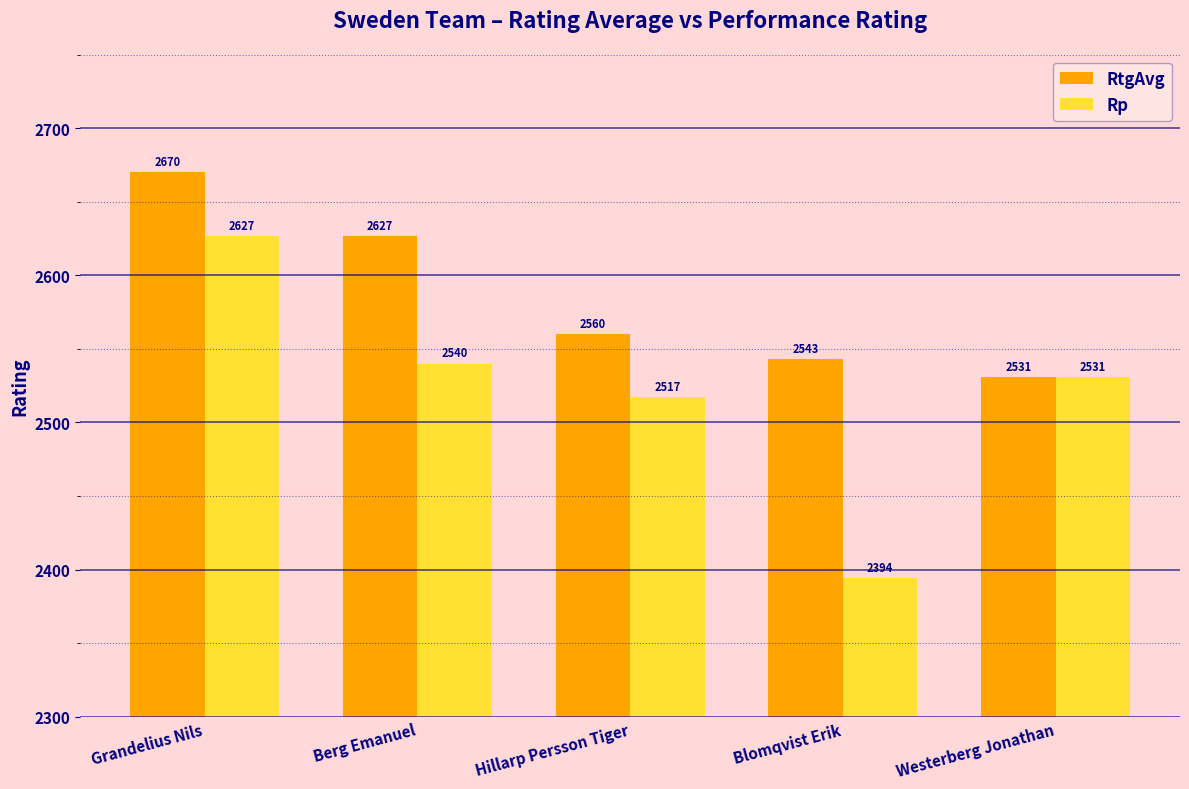

Which series has the largest total across all categories?

RtgAvg